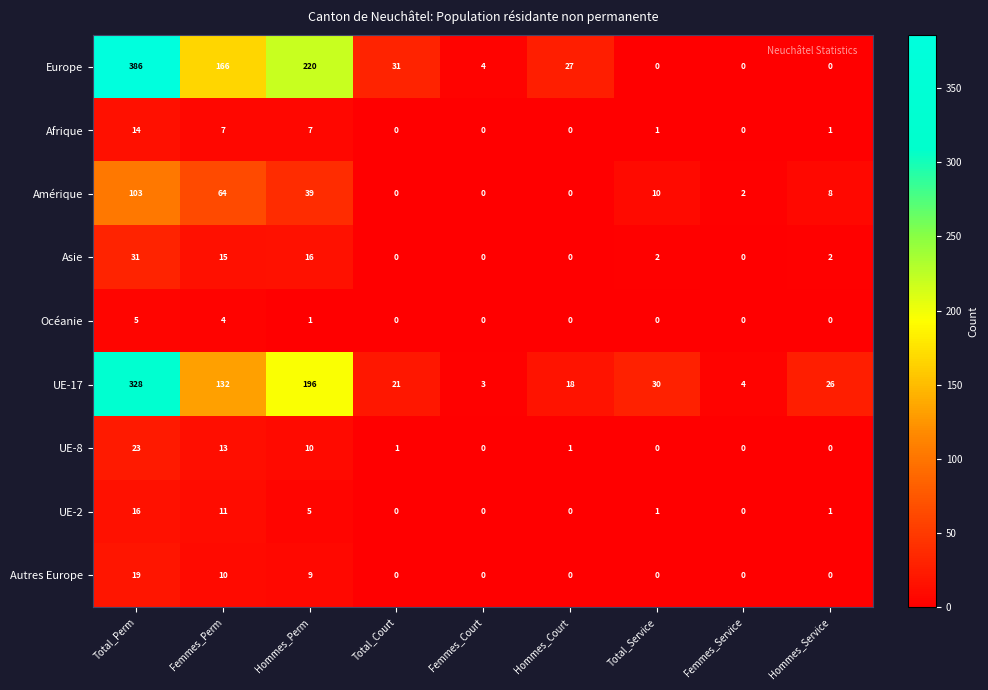

Count the number of categories in the chart.

9